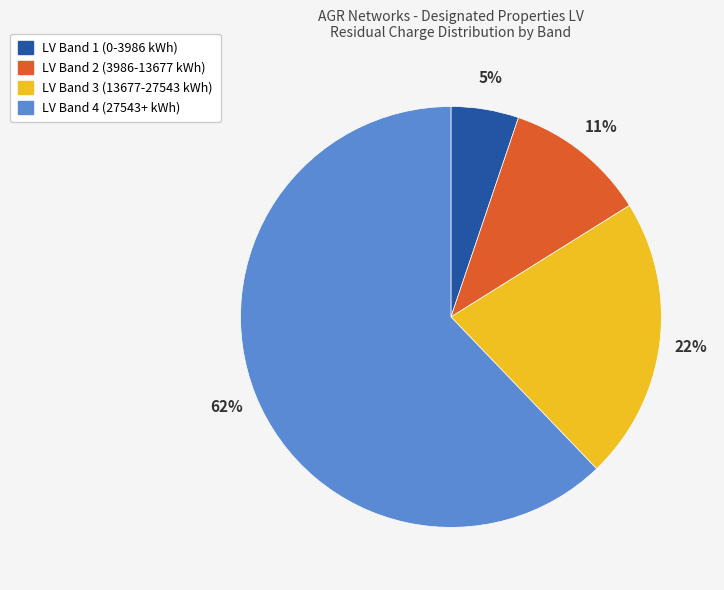

True or false: LV Band 1 (0-3986 kWh) accounts for 5% of the total.

True